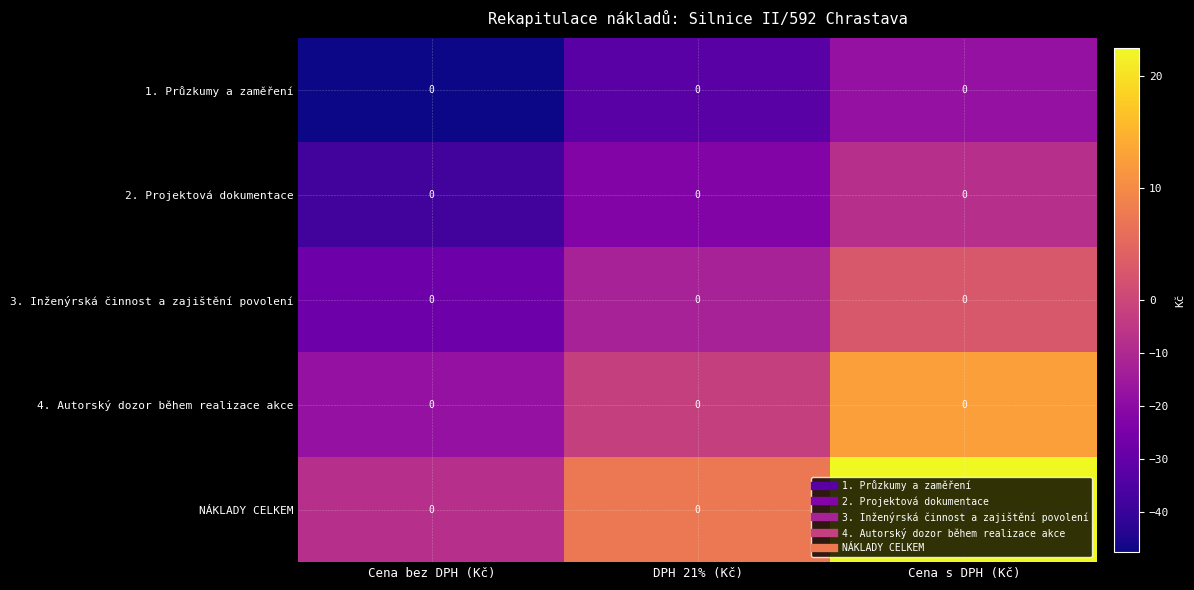

Count the number of data series in this chart.

5